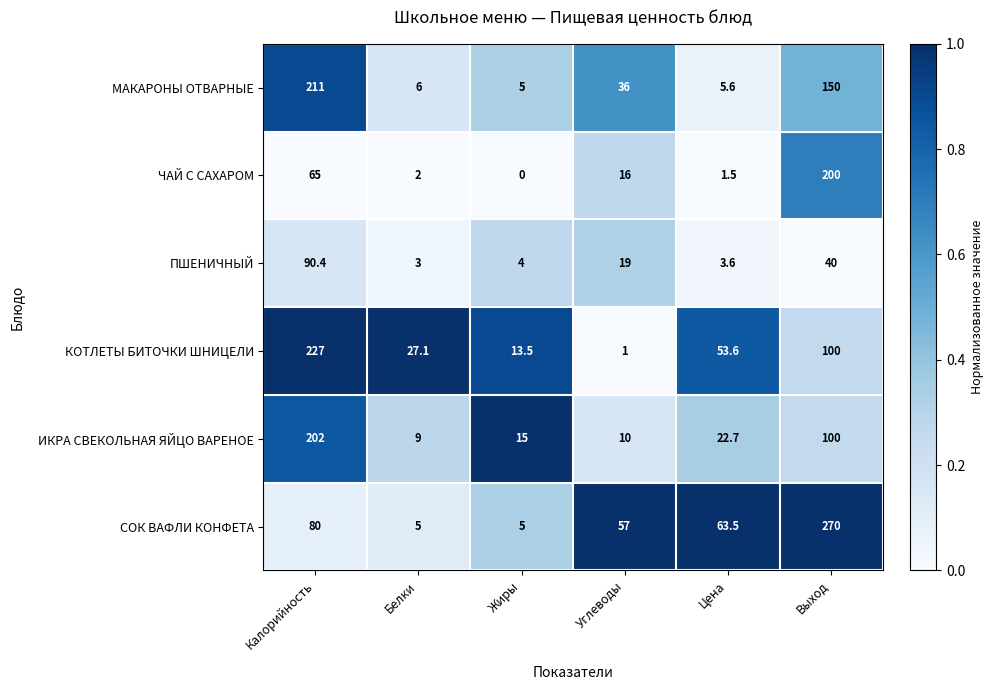

The value of ЧАЙ С САХАРОМ at Белки is 2.7. True or false?

False